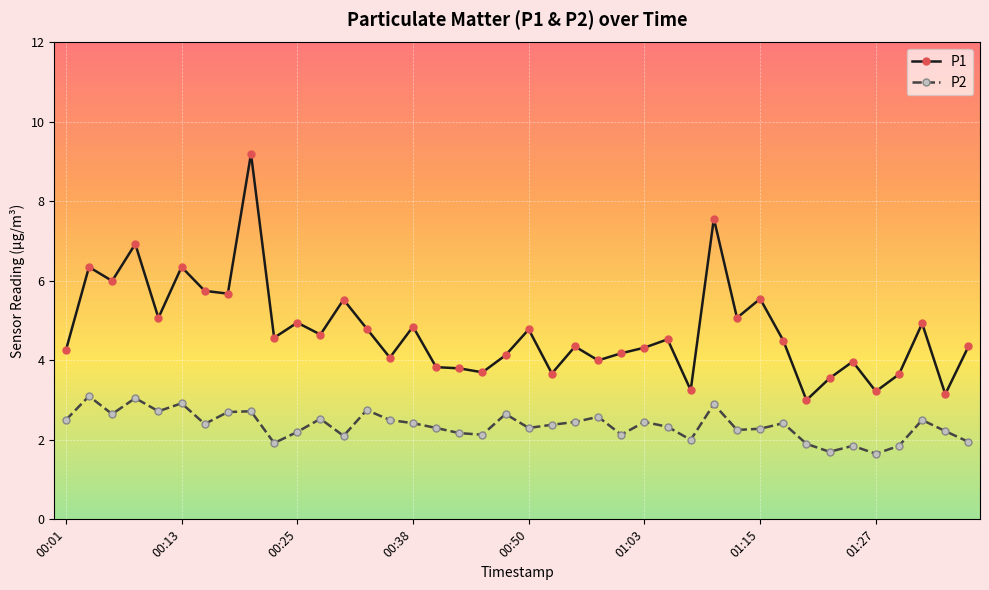

True or false: P2 has more than 0 points higher than both neighbors.

True